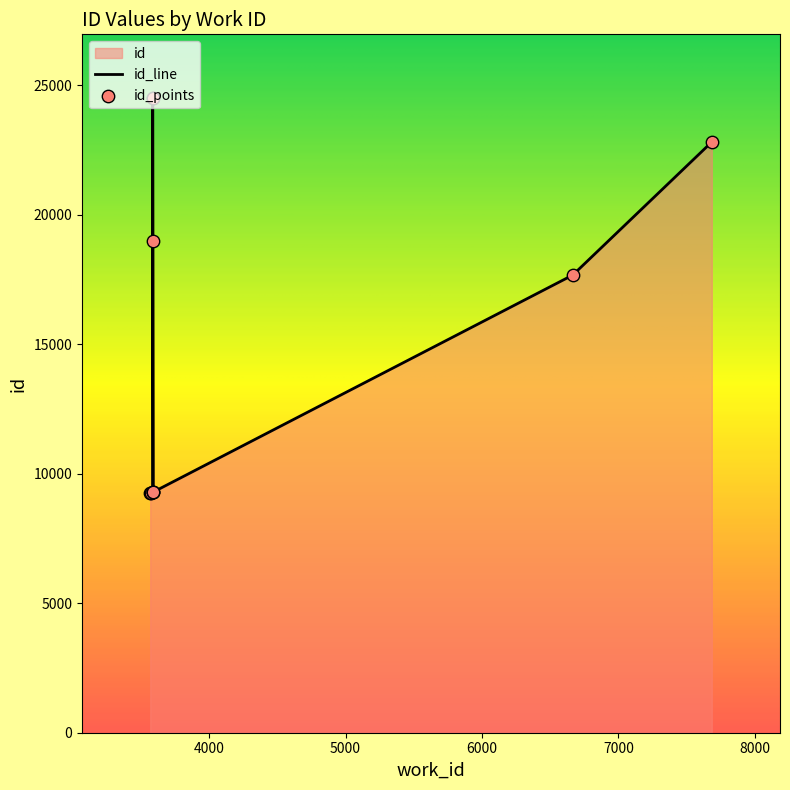

What is the change in value from 6665 to 3586?

+6843